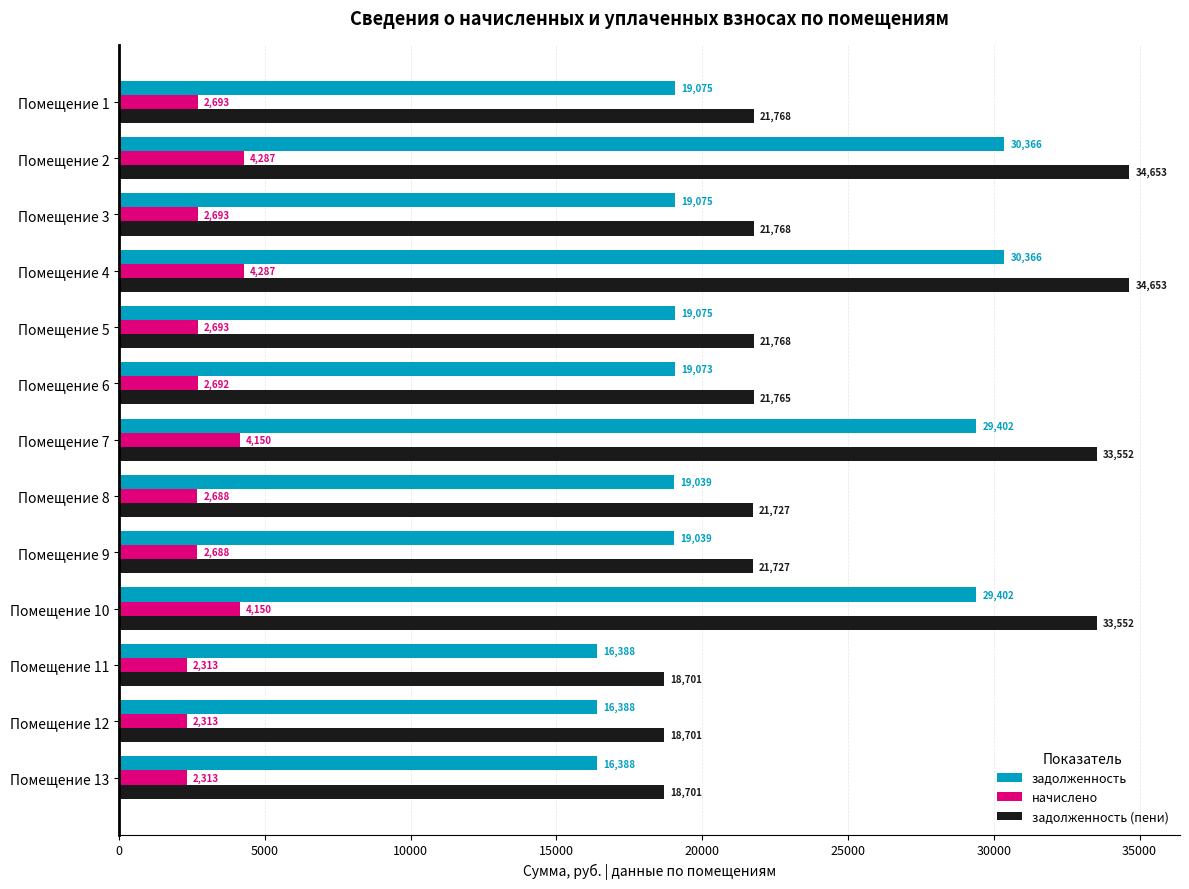

What is the maximum value shown in the chart?

34652.5